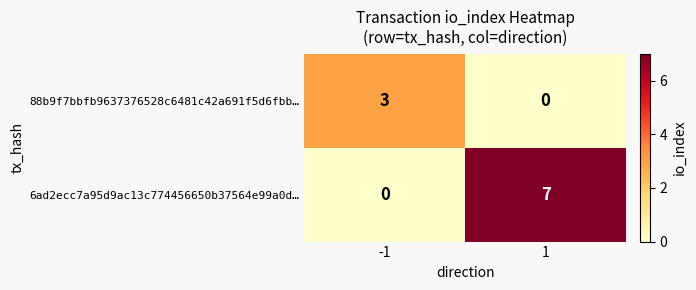

At 1, list the series in order from smallest to largest.

88b9f7bbfb9637376528c6481c42a691f5d6fbb…, 6ad2ecc7a95d9ac13c774456650b37564e99a0d…